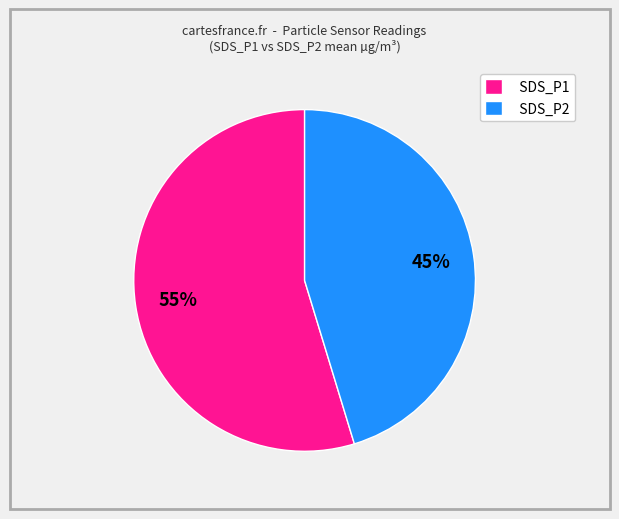

Combined, do SDS_P1 and SDS_P2 account for over 50%?

Yes